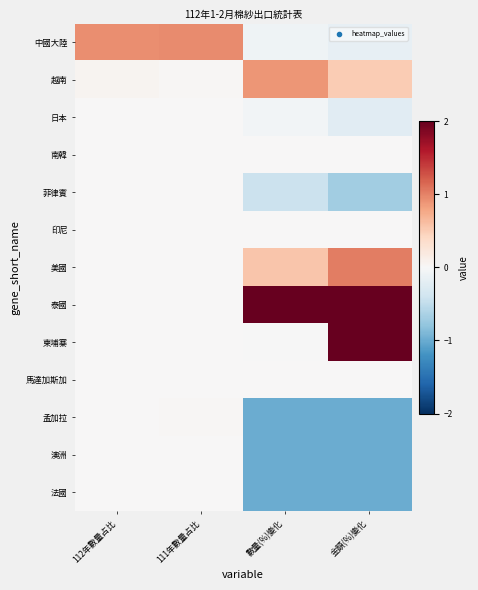

Reading left to right, transcribe all the data shown in this chart.

中國大陸: 112年數量占比=0.9	111年數量占比=0.9	數量(%)變化=-0.1	金額(%)變化=-0.2
越南: 112年數量占比=0.0	111年數量占比=0.0	數量(%)變化=0.9	金額(%)變化=0.5
日本: 112年數量占比=0.0	111年數量占比=0.0	數量(%)變化=-0.0	金額(%)變化=-0.2
南韓: 112年數量占比=0.0	111年數量占比=0.0	數量(%)變化=0.0	金額(%)變化=0.0
菲律賓: 112年數量占比=0.0	111年數量占比=0.0	數量(%)變化=-0.4	金額(%)變化=-0.7
印尼: 112年數量占比=0.0	111年數量占比=0.0	數量(%)變化=0.0	金額(%)變化=0.0
美國: 112年數量占比=0.0	111年數量占比=0.0	數量(%)變化=0.5	金額(%)變化=1.0
泰國: 112年數量占比=0.0	111年數量占比=0.0	數量(%)變化=2.0	金額(%)變化=2.0
柬埔寨: 112年數量占比=0.0	111年數量占比=0.0	數量(%)變化=-0.0	金額(%)變化=2.0
馬達加斯加: 112年數量占比=0.0	111年數量占比=0.0	數量(%)變化=0.0	金額(%)變化=0.0
孟加拉: 112年數量占比=0.0	111年數量占比=0.0	數量(%)變化=-1.0	金額(%)變化=-1.0
澳洲: 112年數量占比=0.0	111年數量占比=0.0	數量(%)變化=-1.0	金額(%)變化=-1.0
法國: 112年數量占比=0.0	111年數量占比=0.0	數量(%)變化=-1.0	金額(%)變化=-1.0